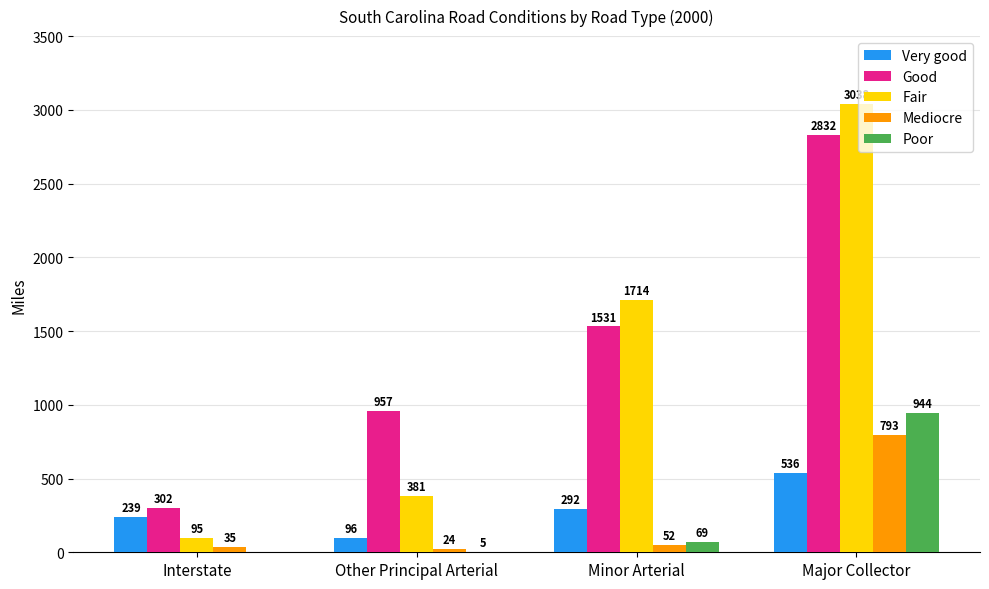

At which label is Good closest to 1567?

Minor Arterial